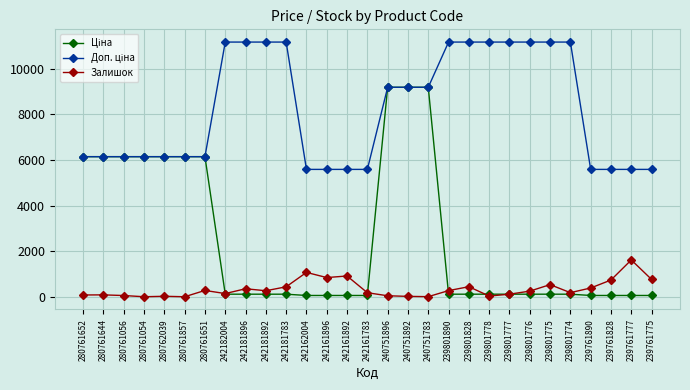

What is the value of the Залишок point at the 8th from the left?

139.0